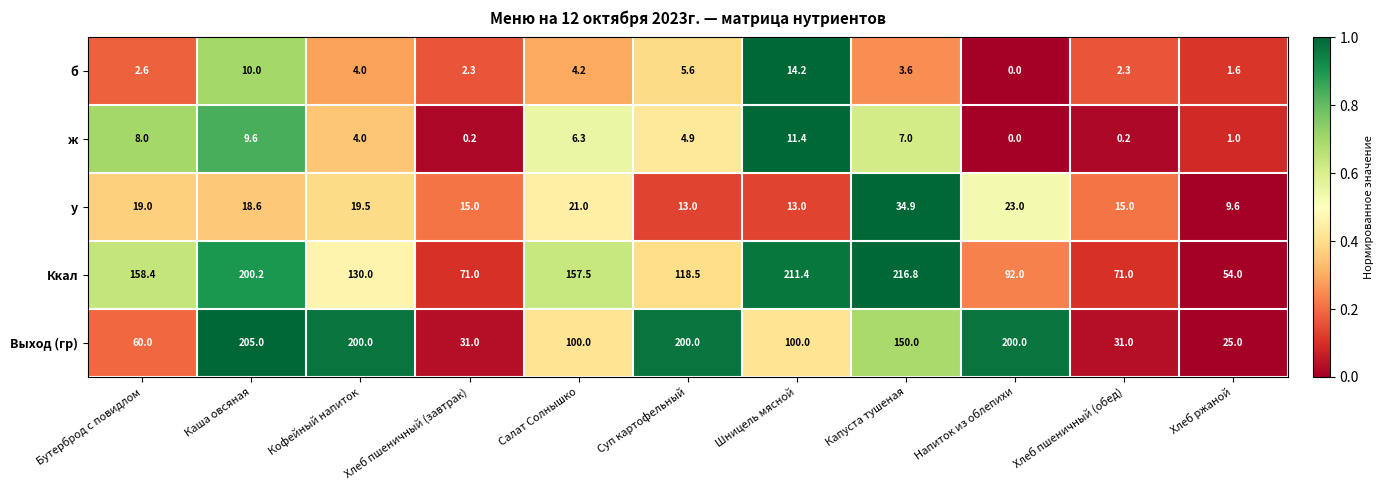

Which series has the largest total across all categories?

Ккал